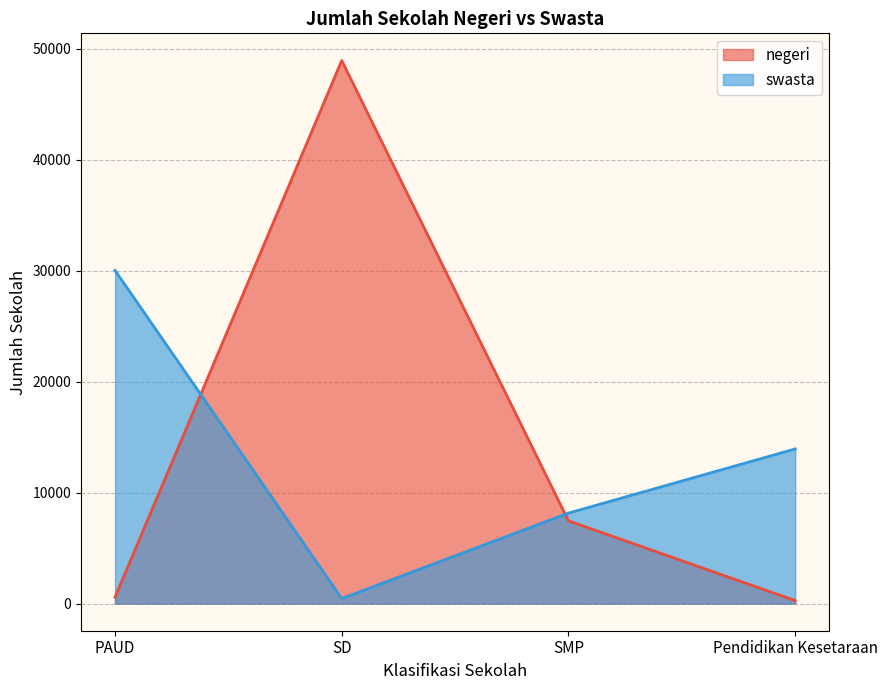

How many categories are shown in the chart?

4